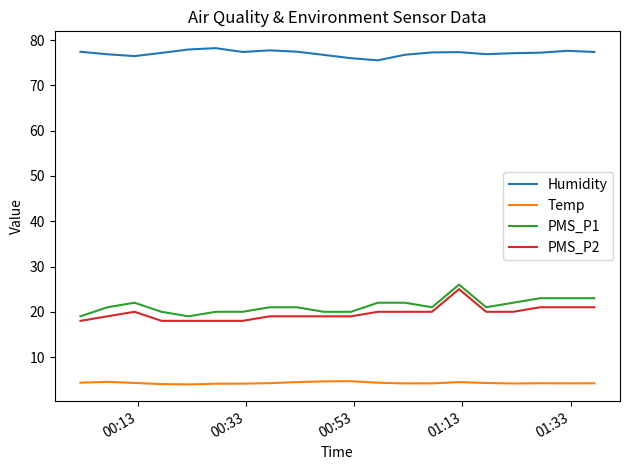

At how many categories does at least one series exceed 32?

20